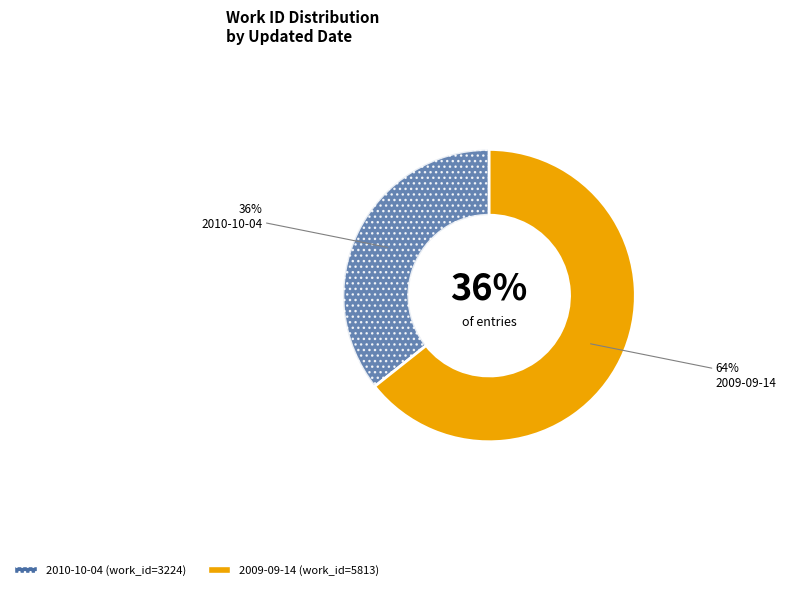

Between 2009-09-14 and 2010-10-04, which is larger?

2009-09-14